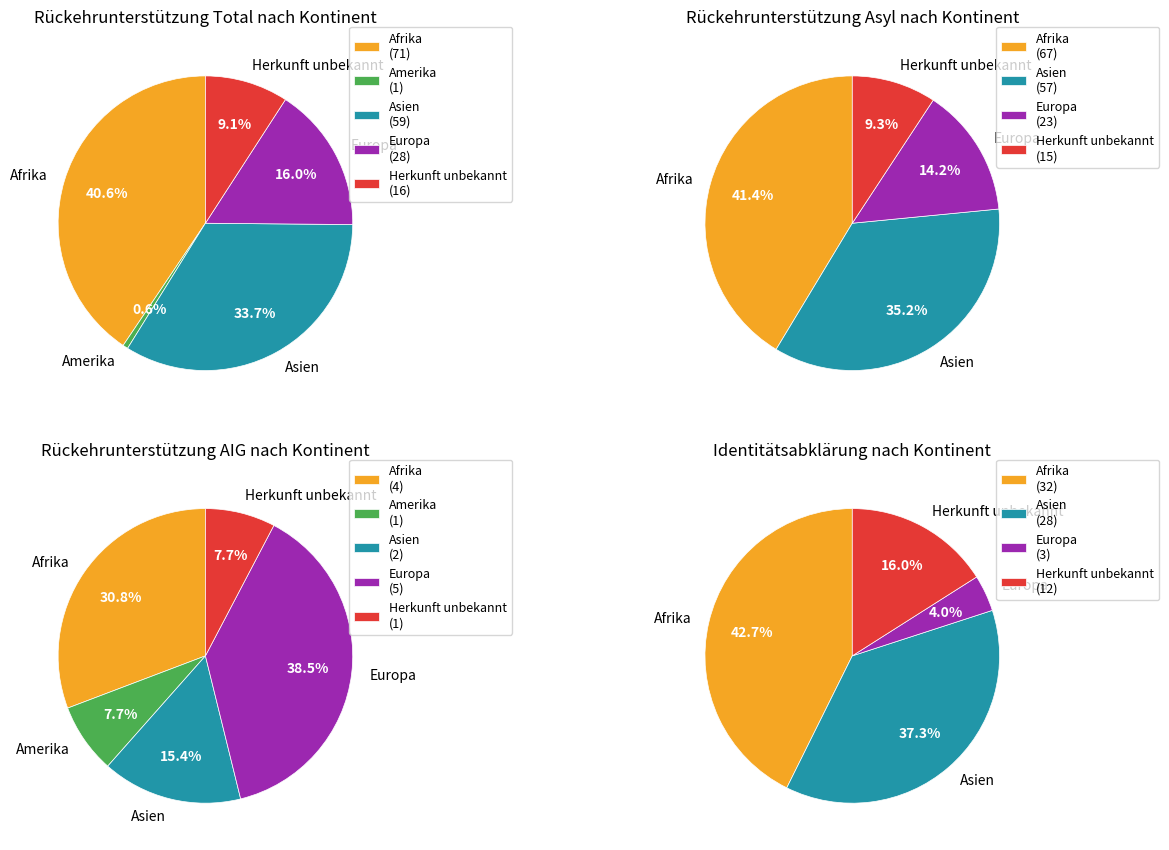

To the nearest percent, what is the difference between the Amerika and Europa slice percentages?

15%